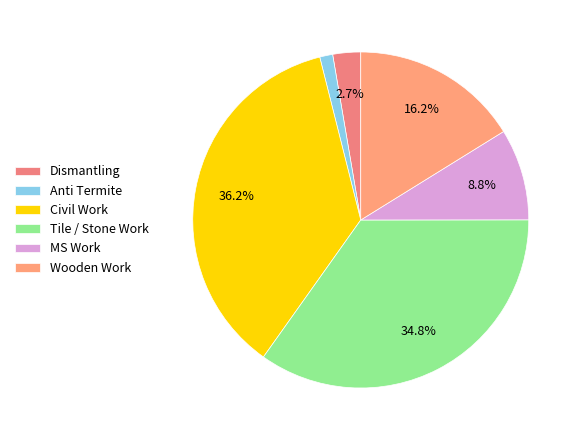

Approximately how many times larger is the value at Tile / Stone Work compared to Civil Work?

1.0